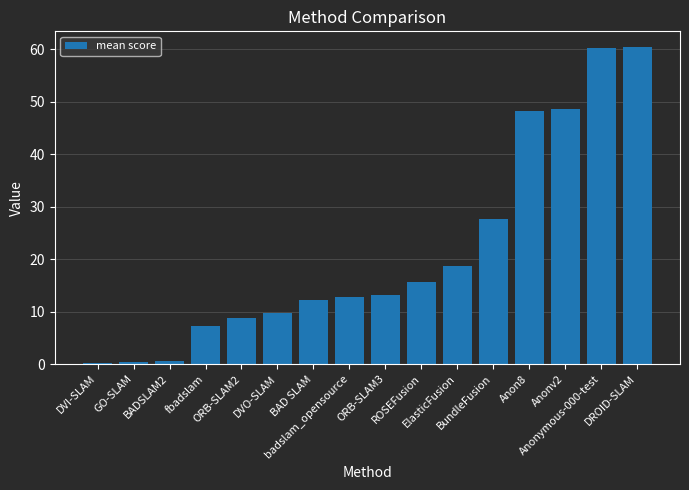

What is the average value?

21.5